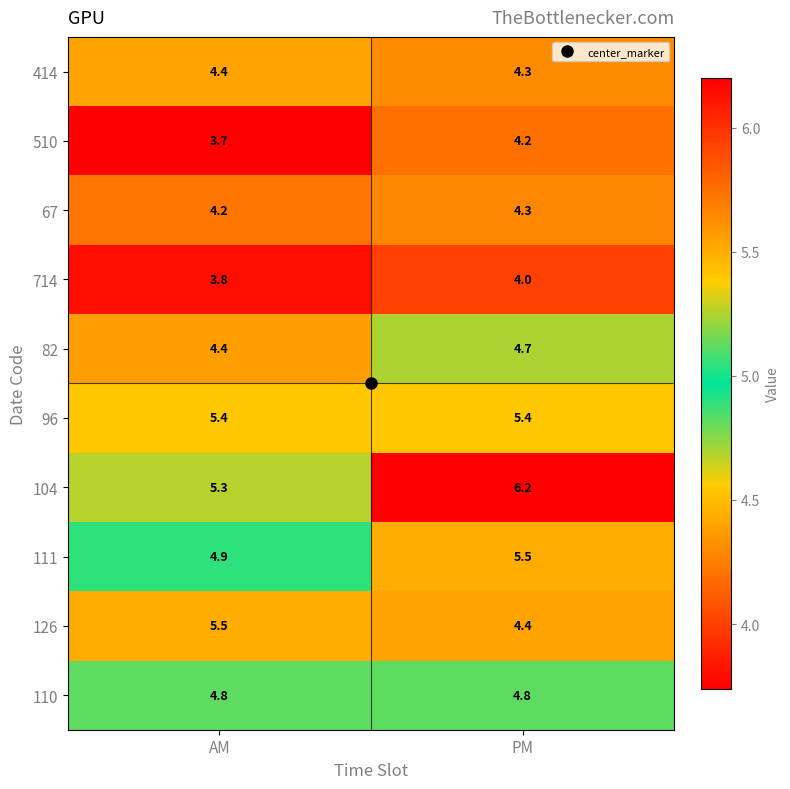

How many data points does each series have?

2